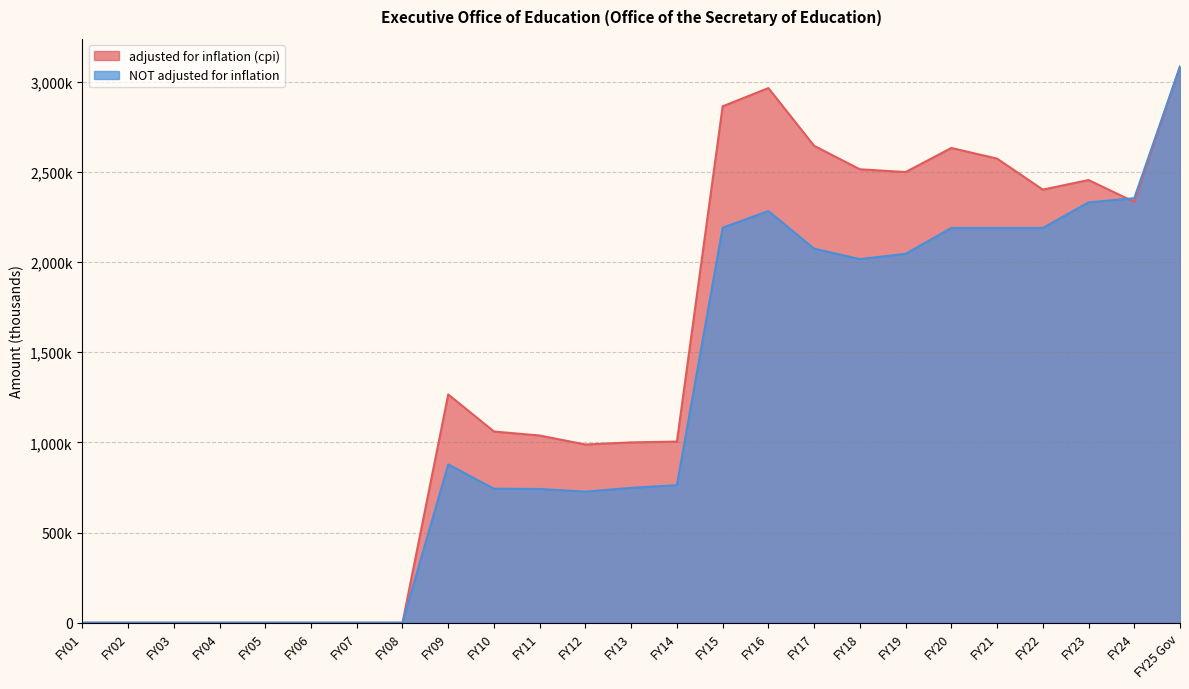

What is the label of the 19th point from the right?

FY07